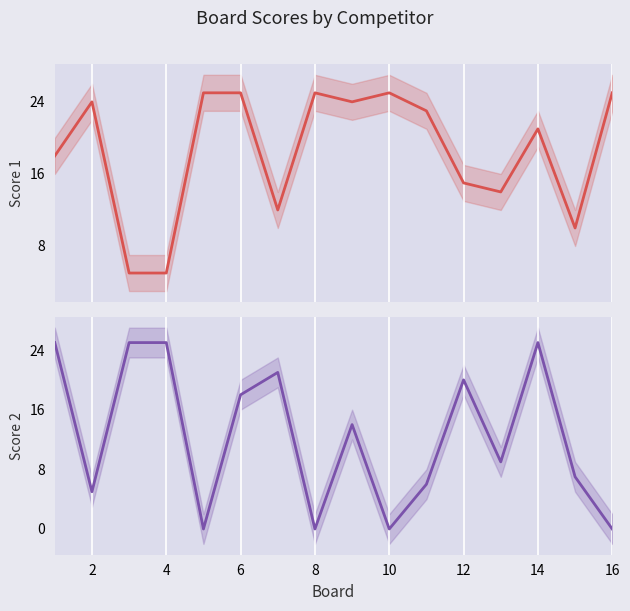

How many times do Score 1 and Score 2 cross each other?

9